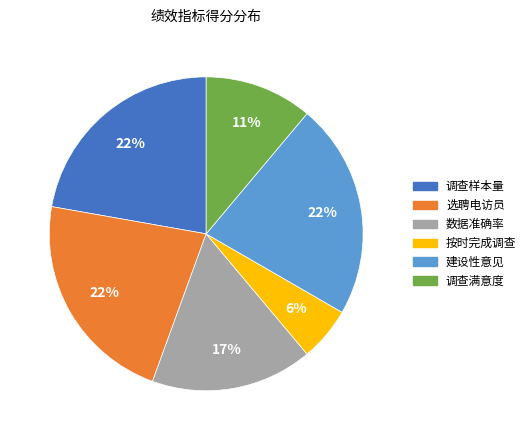

To the nearest percent, what is the average slice percentage?

17%